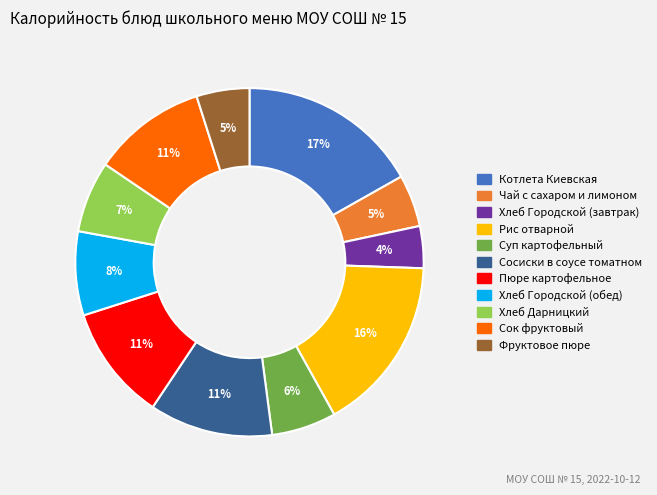

To the nearest percent, what percentage of the pie is Хлеб Городской (обед)?

8%